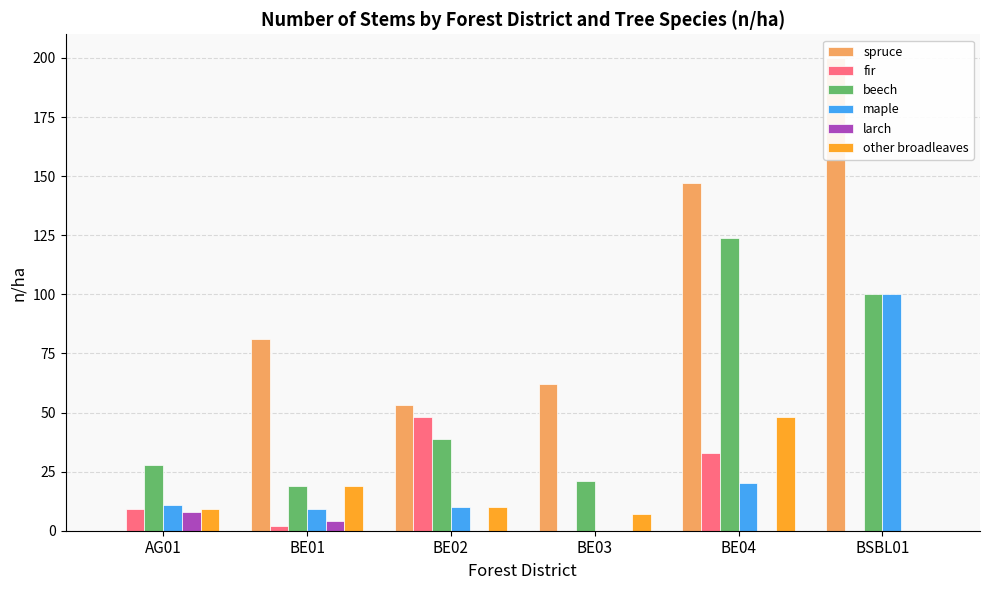

Reading left to right, list all the values displayed in this chart.

spruce: AG01=0	BE01=81	BE02=53	BE03=62	BE04=147	BSBL01=200
fir: AG01=9	BE01=2	BE02=48	BE03=0	BE04=33	BSBL01=0
beech: AG01=28	BE01=19	BE02=39	BE03=21	BE04=124	BSBL01=100
maple: AG01=11	BE01=9	BE02=10	BE03=0	BE04=20	BSBL01=100
larch: AG01=8	BE01=4	BE02=0	BE03=0	BE04=0	BSBL01=0
other broadleaves: AG01=9	BE01=19	BE02=10	BE03=7	BE04=48	BSBL01=0